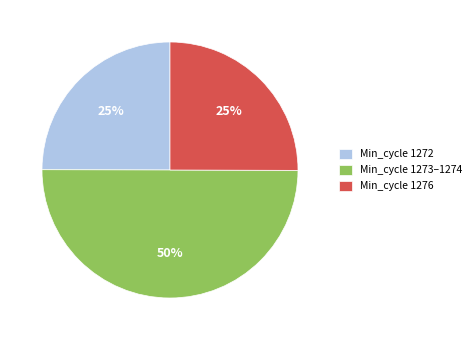

To the nearest percent, what portion does Min_cycle 1272 represent?

25%